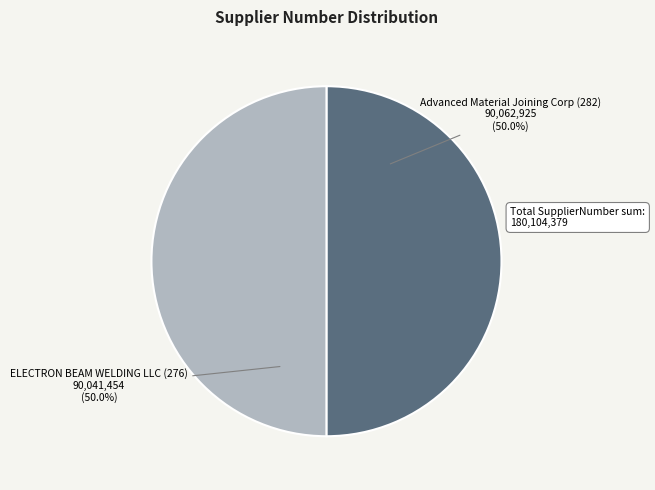

Approximately how many times larger is the value at Advanced Material Joining Corp (282) compared to ELECTRON BEAM WELDING LLC (276)?

1.0